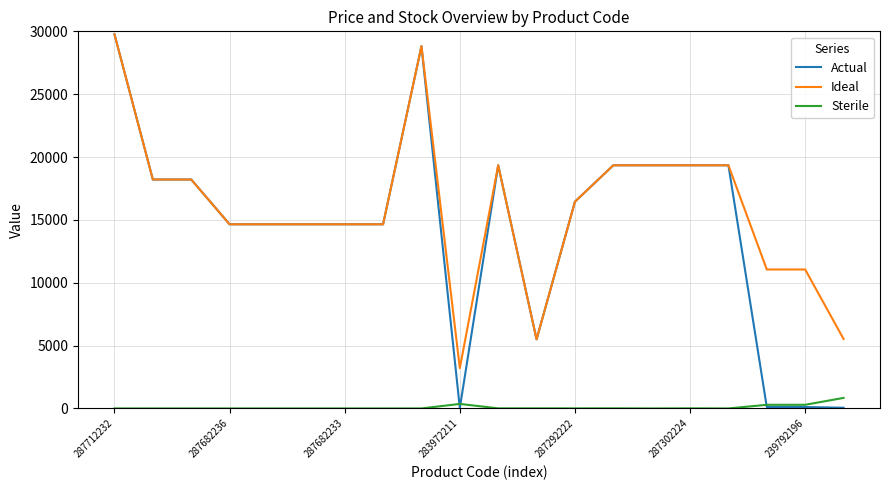

Which series has the widest spread of values?

Actual